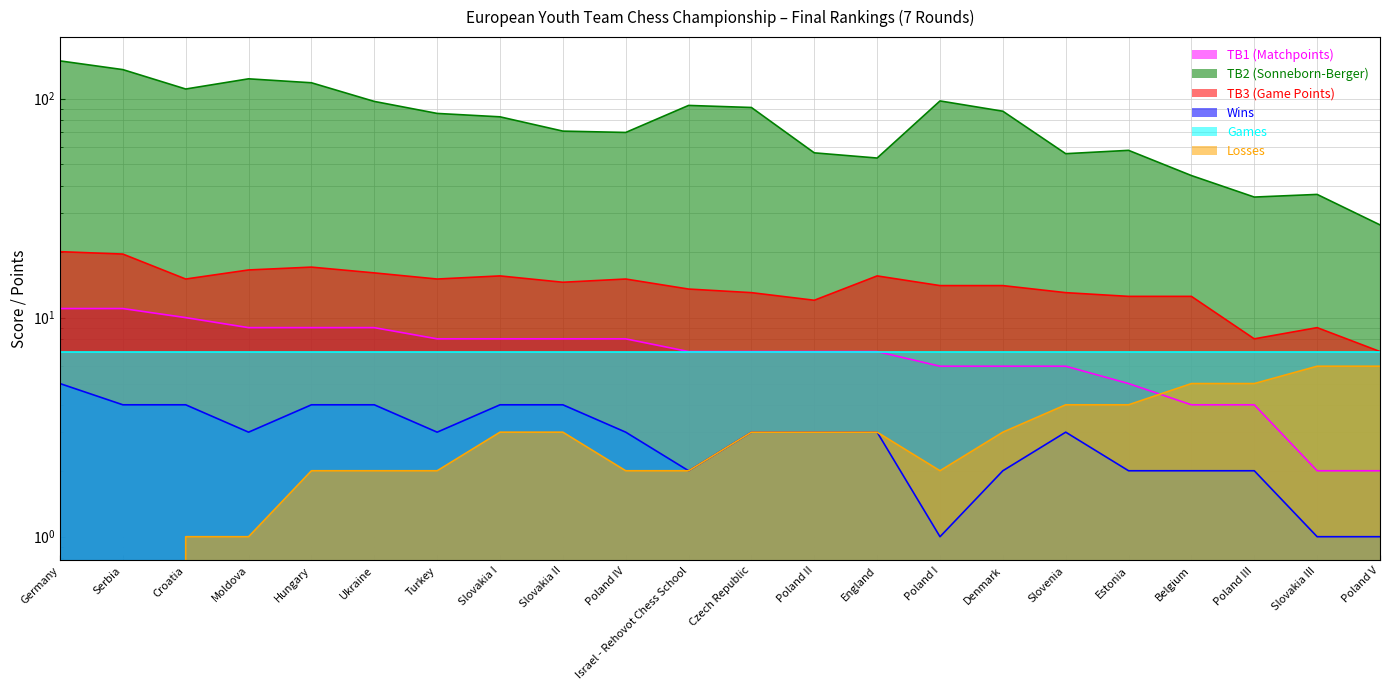

True or false: TB1 (Matchpoints) has more than 0 points higher than both neighbors.

False